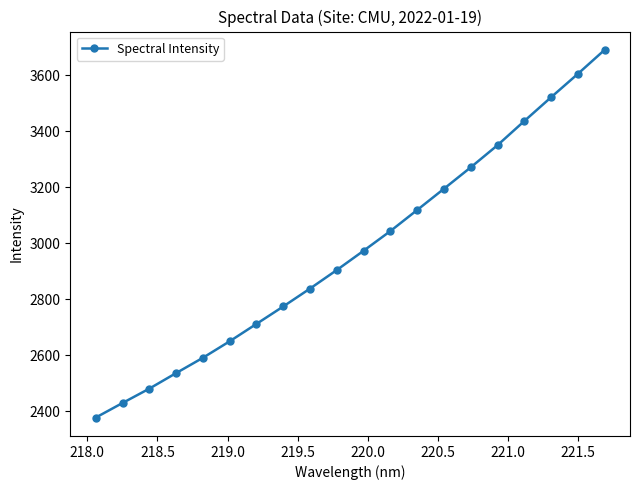

What is the difference between the maximum and minimum values?

1313.4